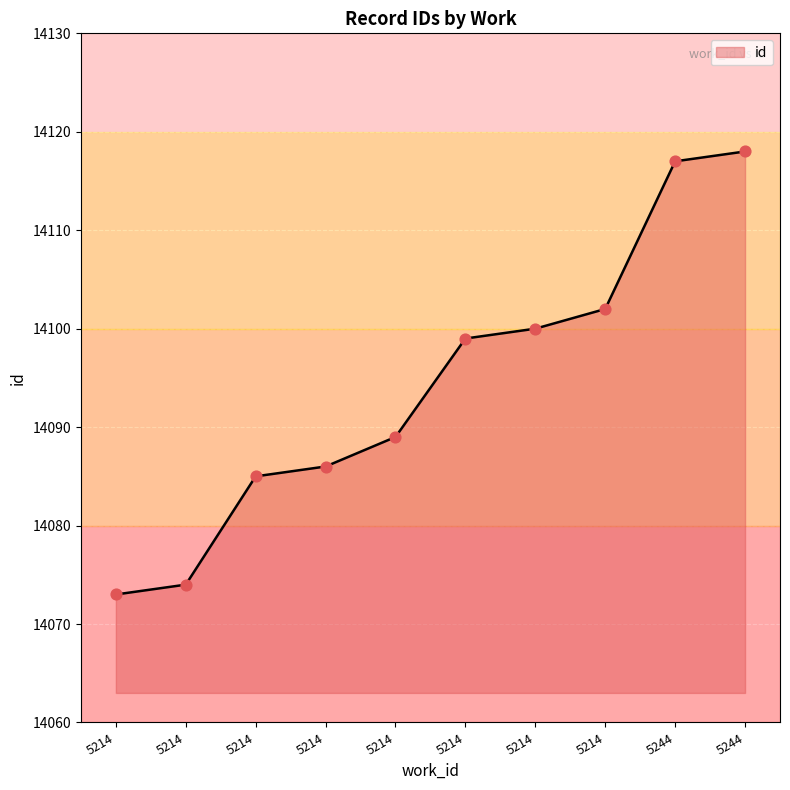

What is the change in value from 5244 to 5244?

+1